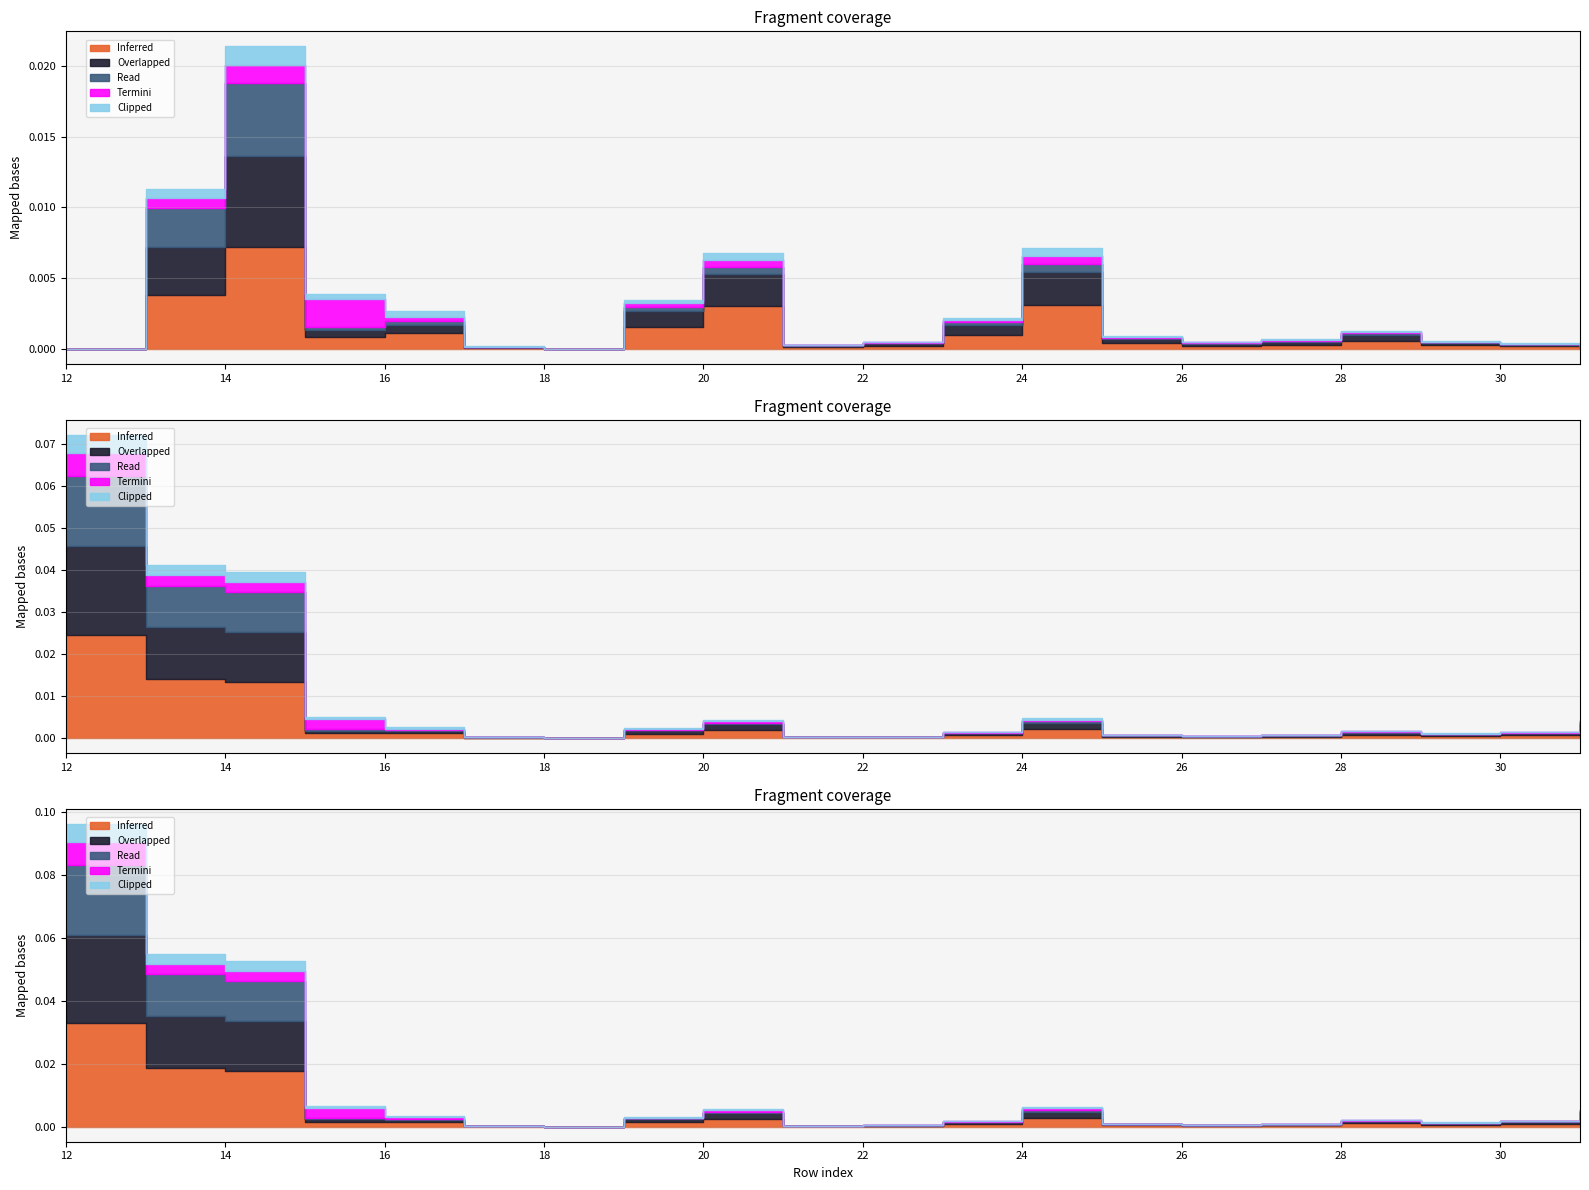

The value of Read at 12 is 247885. True or false?

False